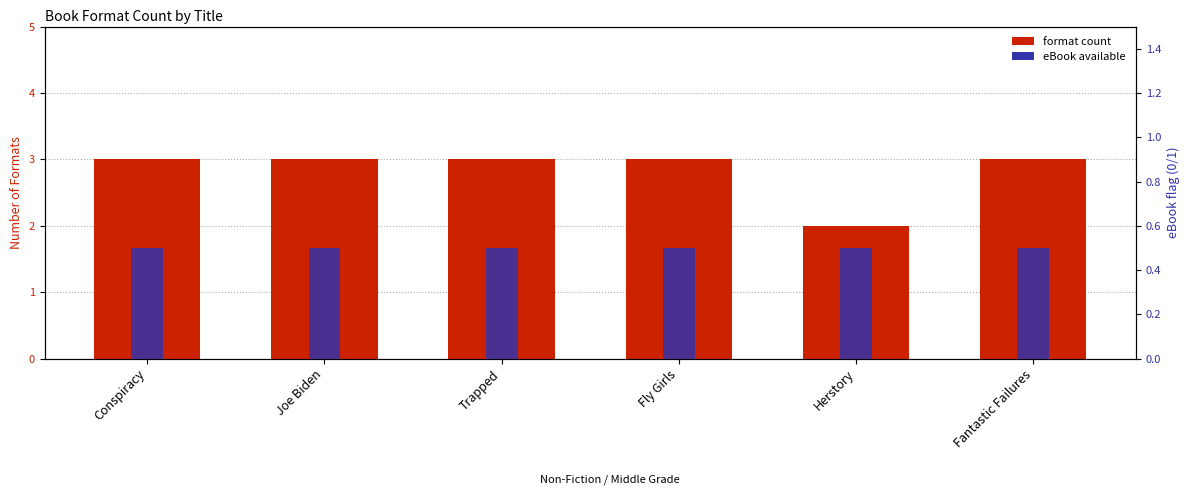

How many bars are there in total?

12